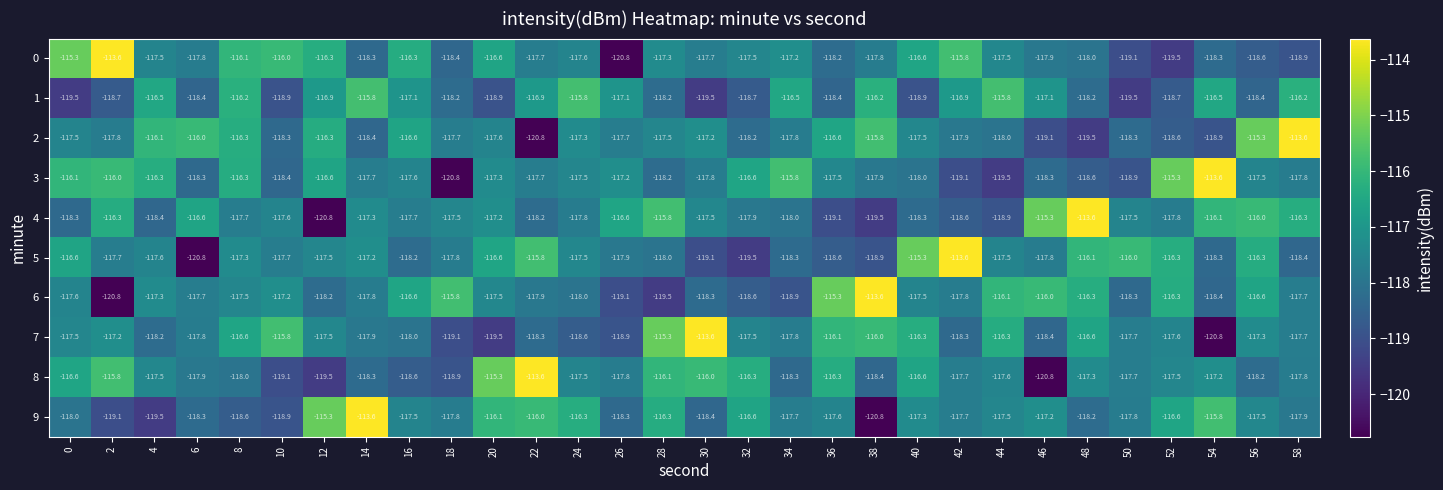

Between 30 and 56, which series saw the biggest shift?

7